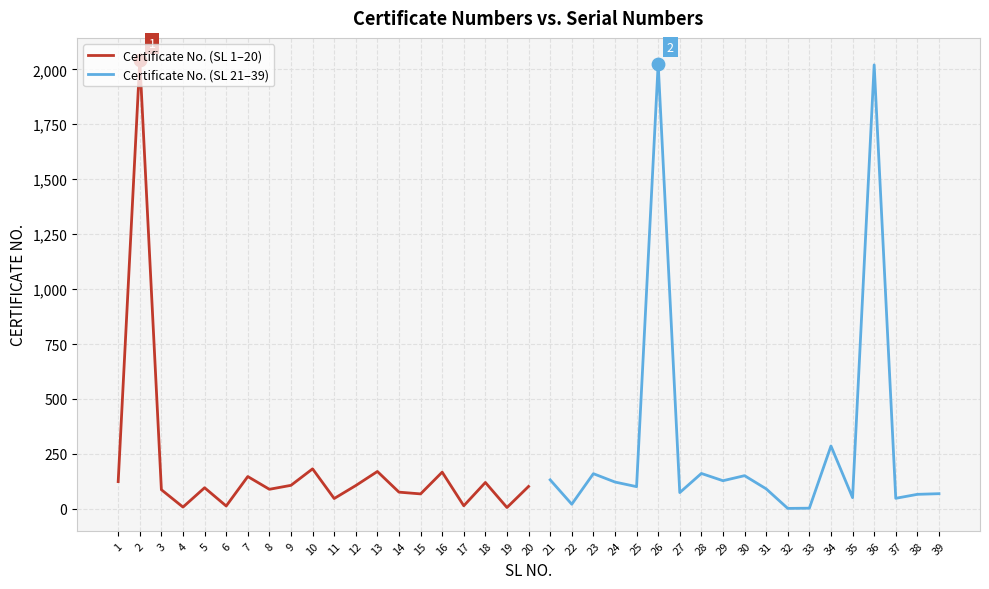

What is the change in value from 4 to 22?

+13